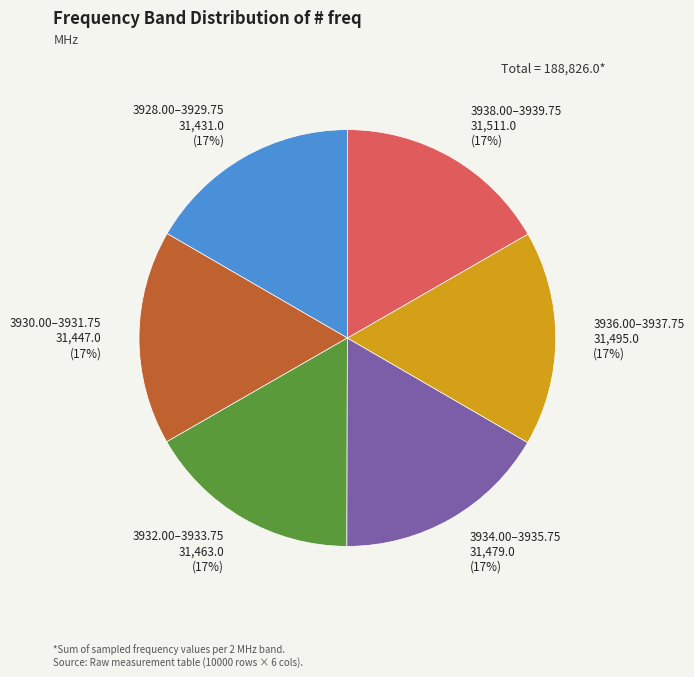

To the nearest percent, what is the average slice percentage?

17%